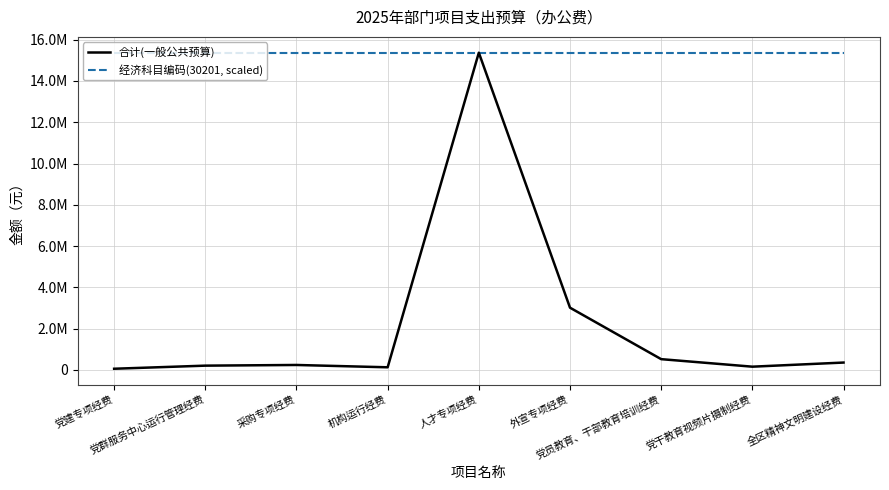

What are all the series names shown in the legend?

合计(一般公共预算), 经济科目编码(30201, scaled)